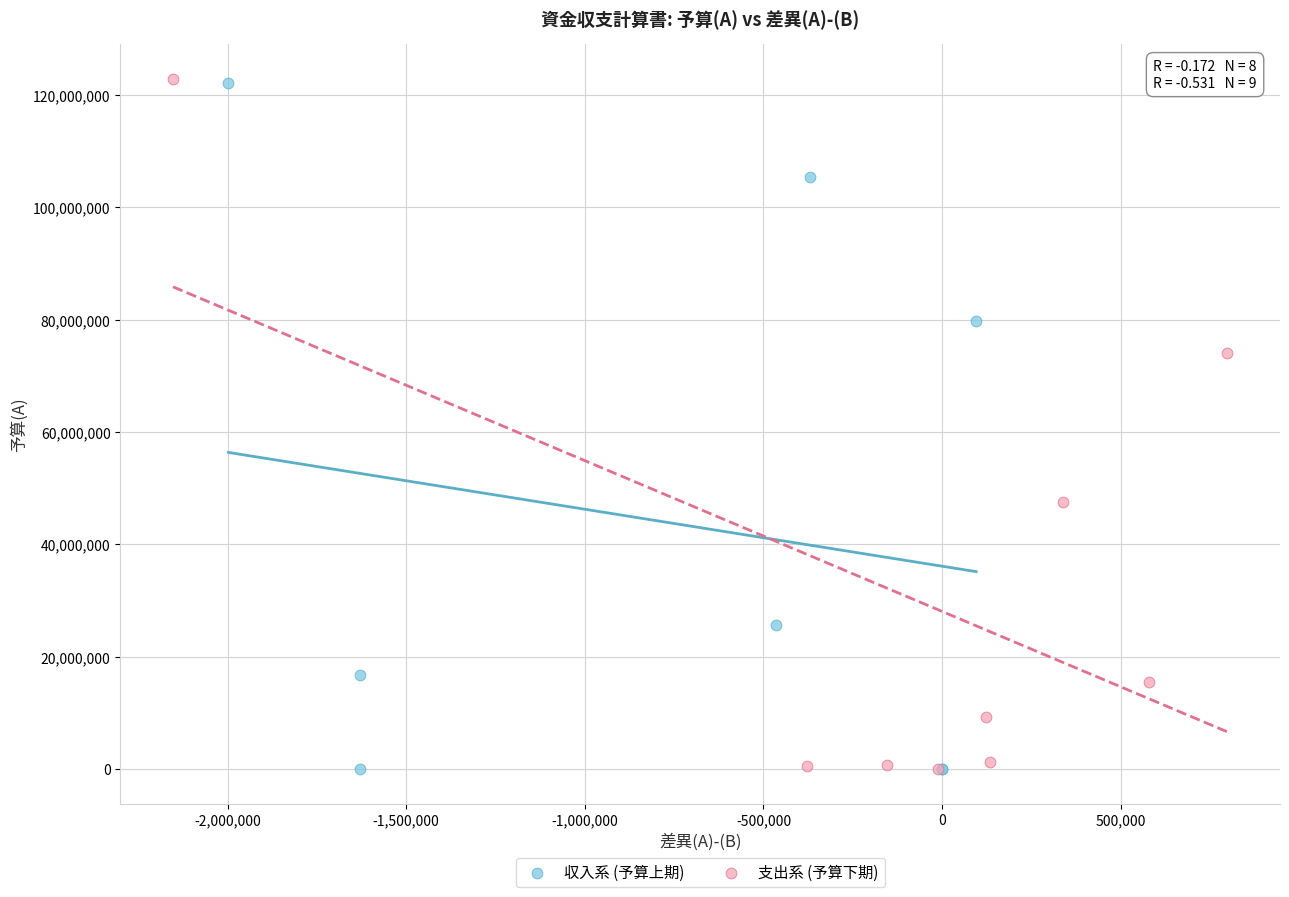

What are all the series names shown in the legend?

収入系 (予算上期), 支出系 (予算下期)